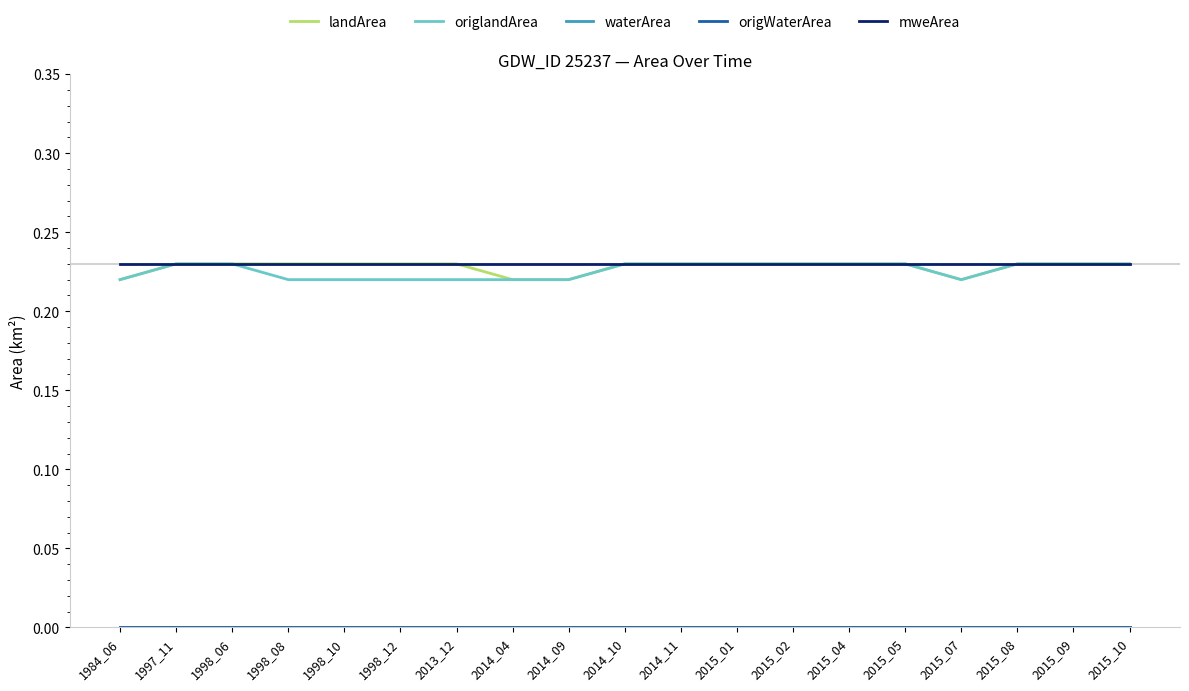

Is this an area chart (filled region under the line)?

No